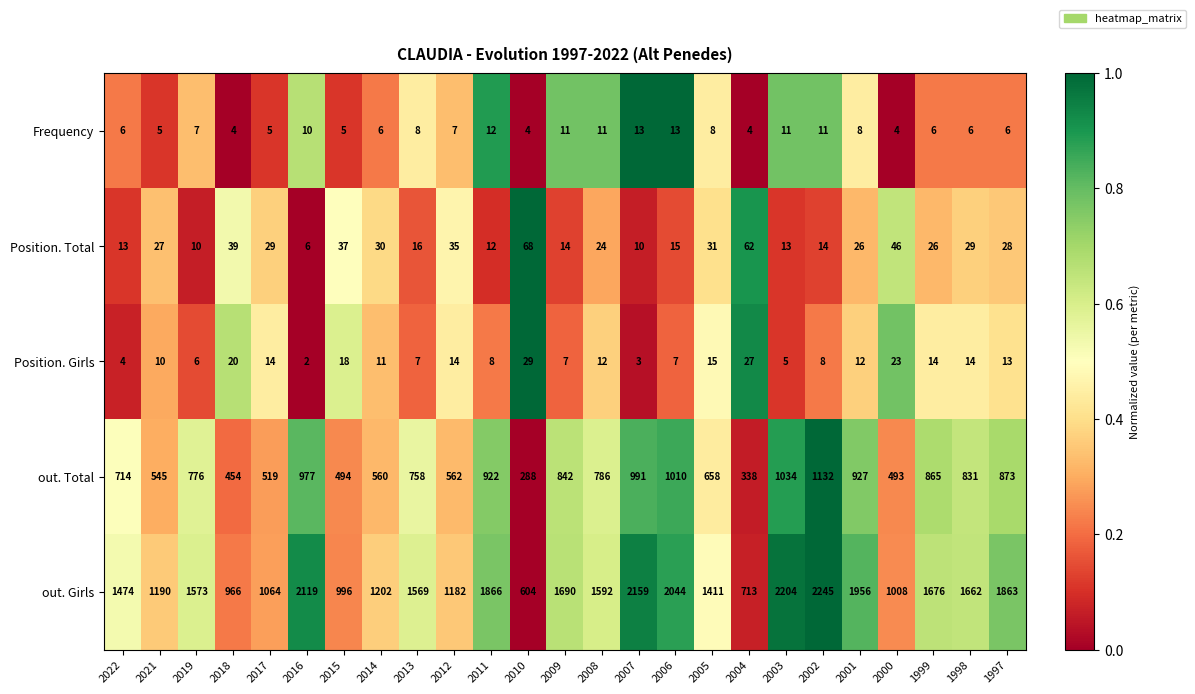

What is the difference between the highest and lowest values at 2009?

1683